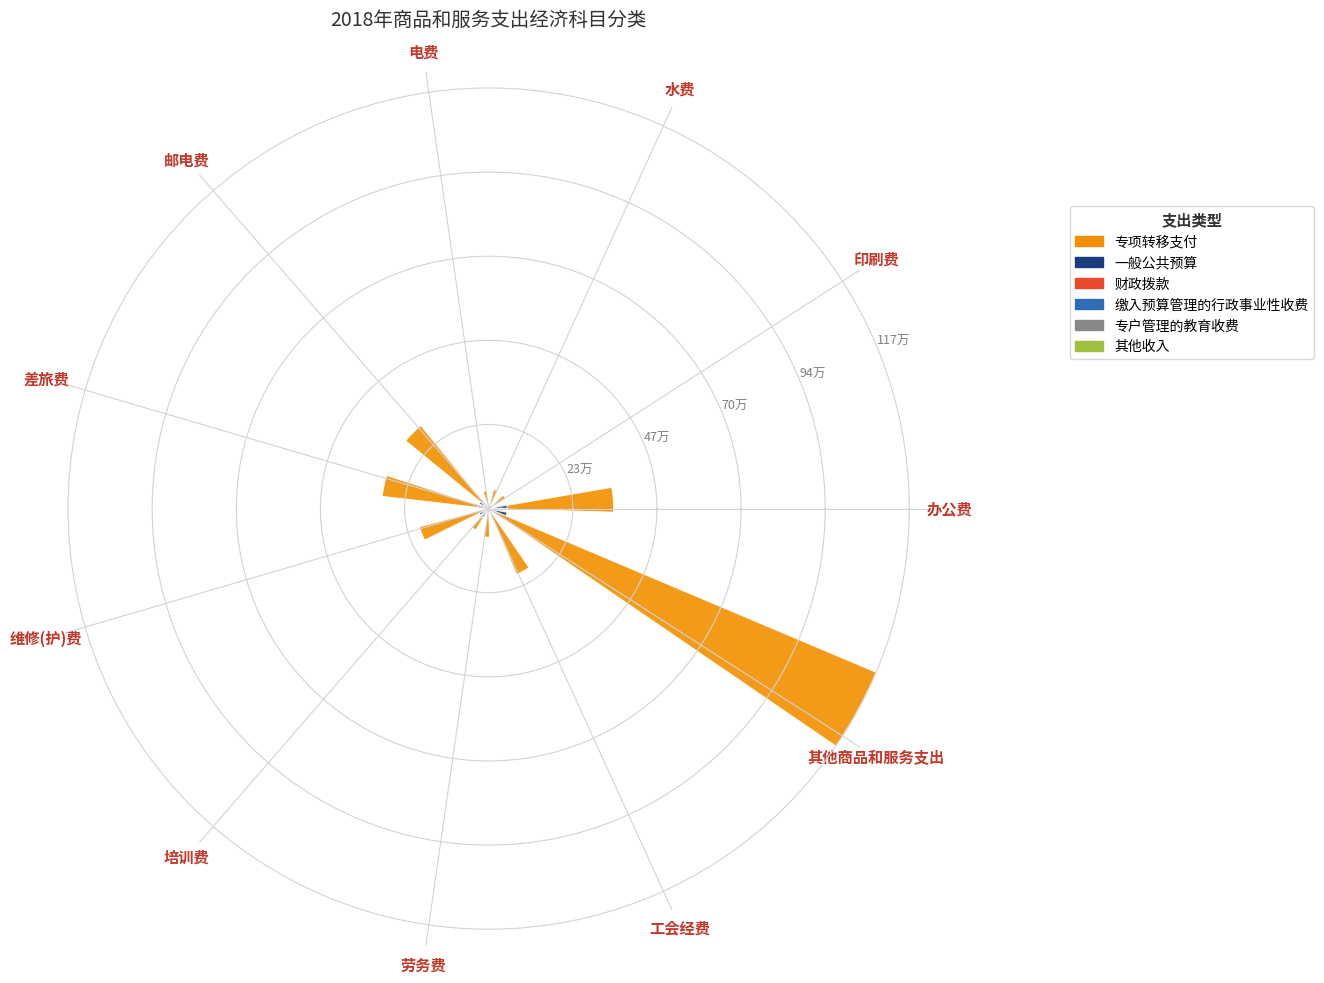

What are all the series names shown in the legend?

专项转移支付, 一般公共预算, 财政拨款, 缴入预算管理的行政事业性收费, 专户管理的教育收费, 其他收入